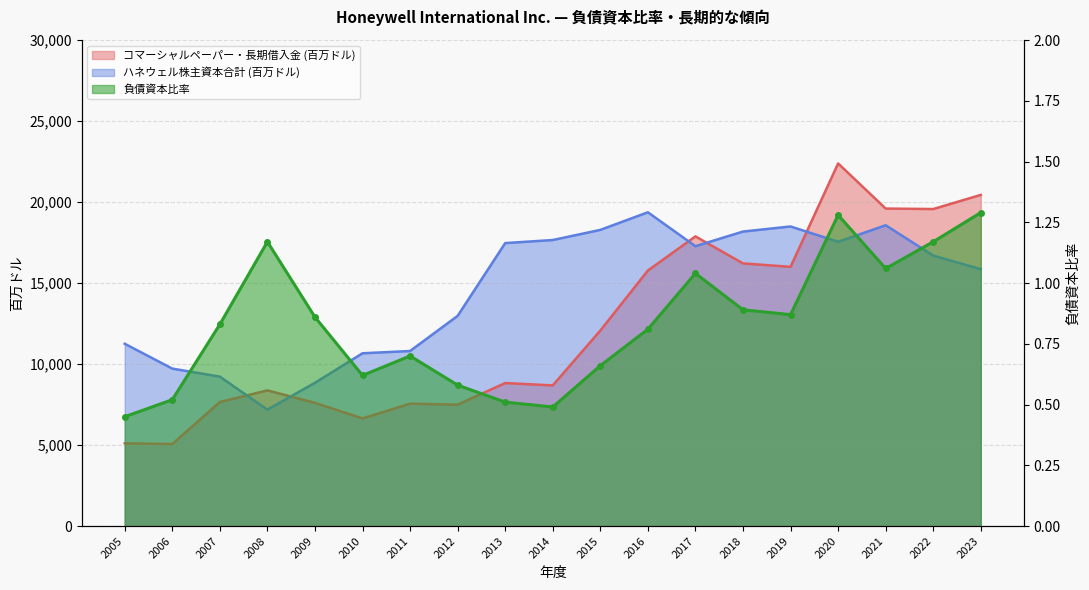

At 2019, list the series in order from largest to smallest.

ハネウェル株主資本合計 (百万ドル), コマーシャルペーパー・長期借入金 (百万ドル), 負債資本比率